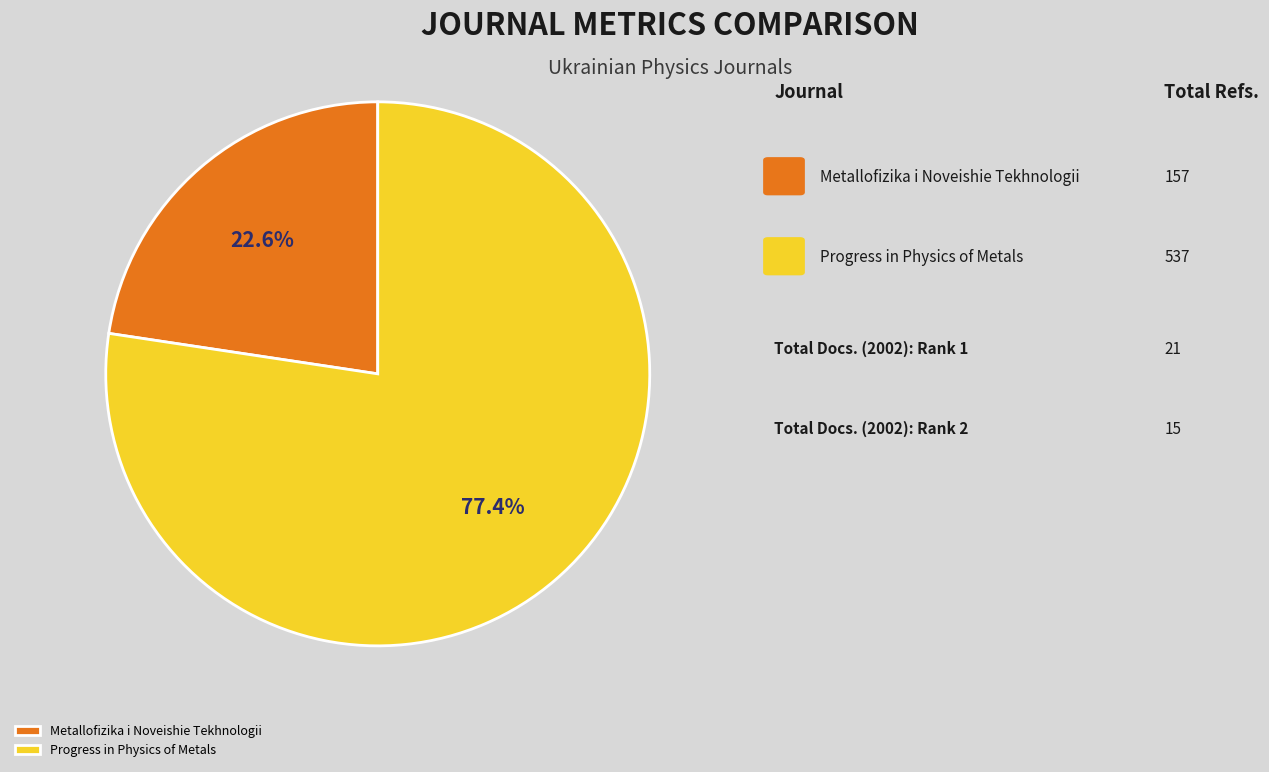

What is the majority slice?

Progress in Physics of Metals